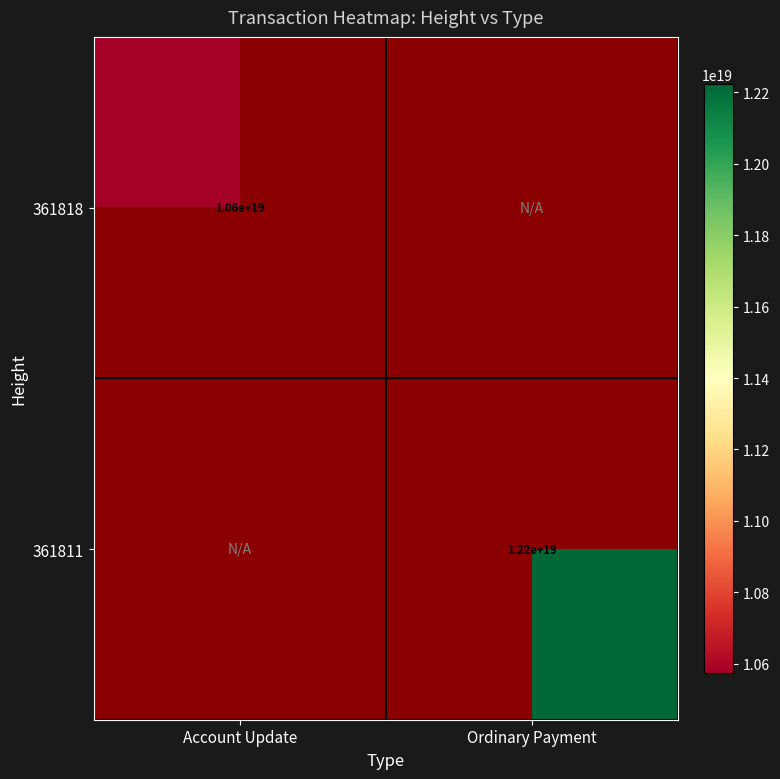

True or false: 361818 has a value of 15415239510886080512 at Account Update.

False